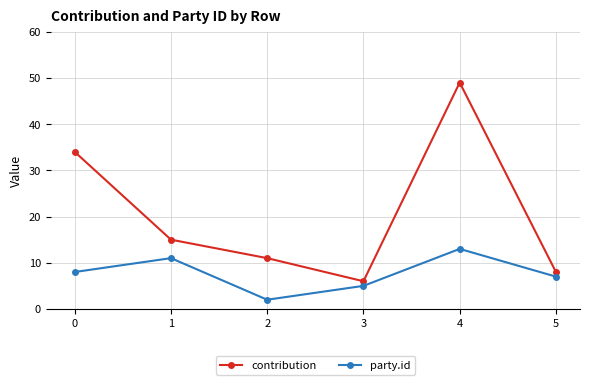

What is the spread (max minus min) of values at 1?

4